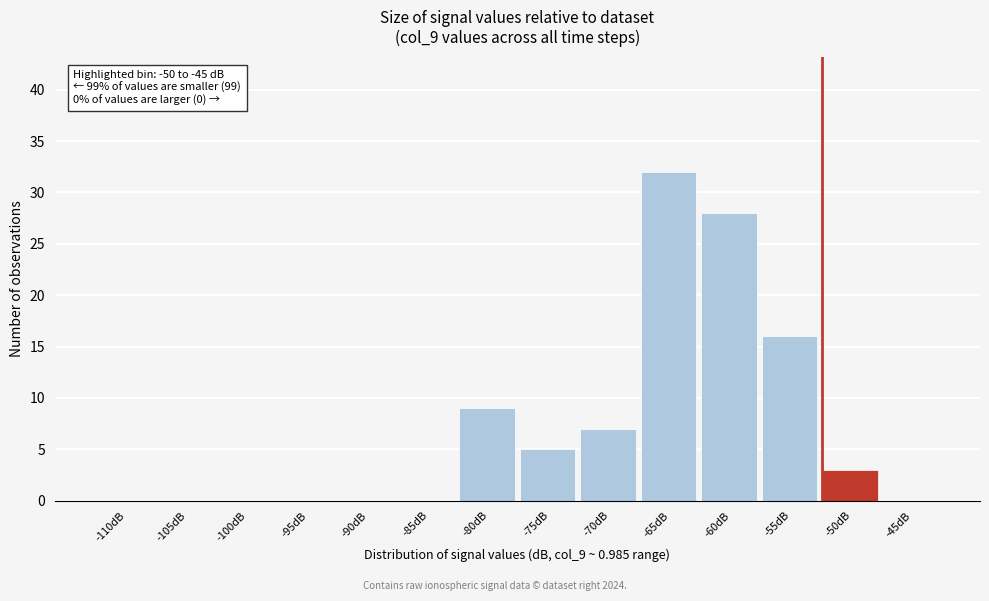

Reading right to left, extract all data points from this chart.

-45dB=0	-50dB=3	-55dB=16	-60dB=28	-65dB=32	-70dB=7	-75dB=5	-80dB=9	-85dB=0	-90dB=0	-95dB=0	-100dB=0	-105dB=0	-110dB=0